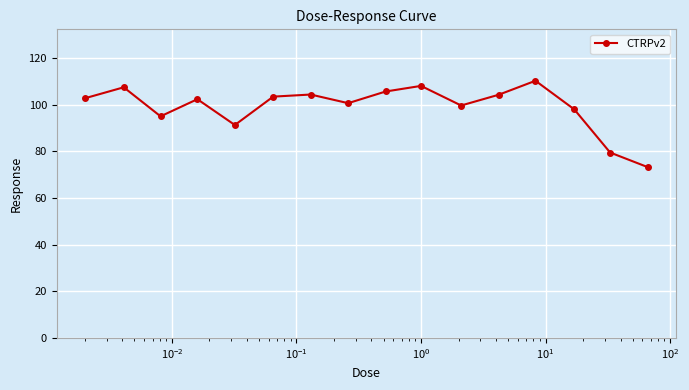

True or false: the data has more than 2 interior local peaks.

True